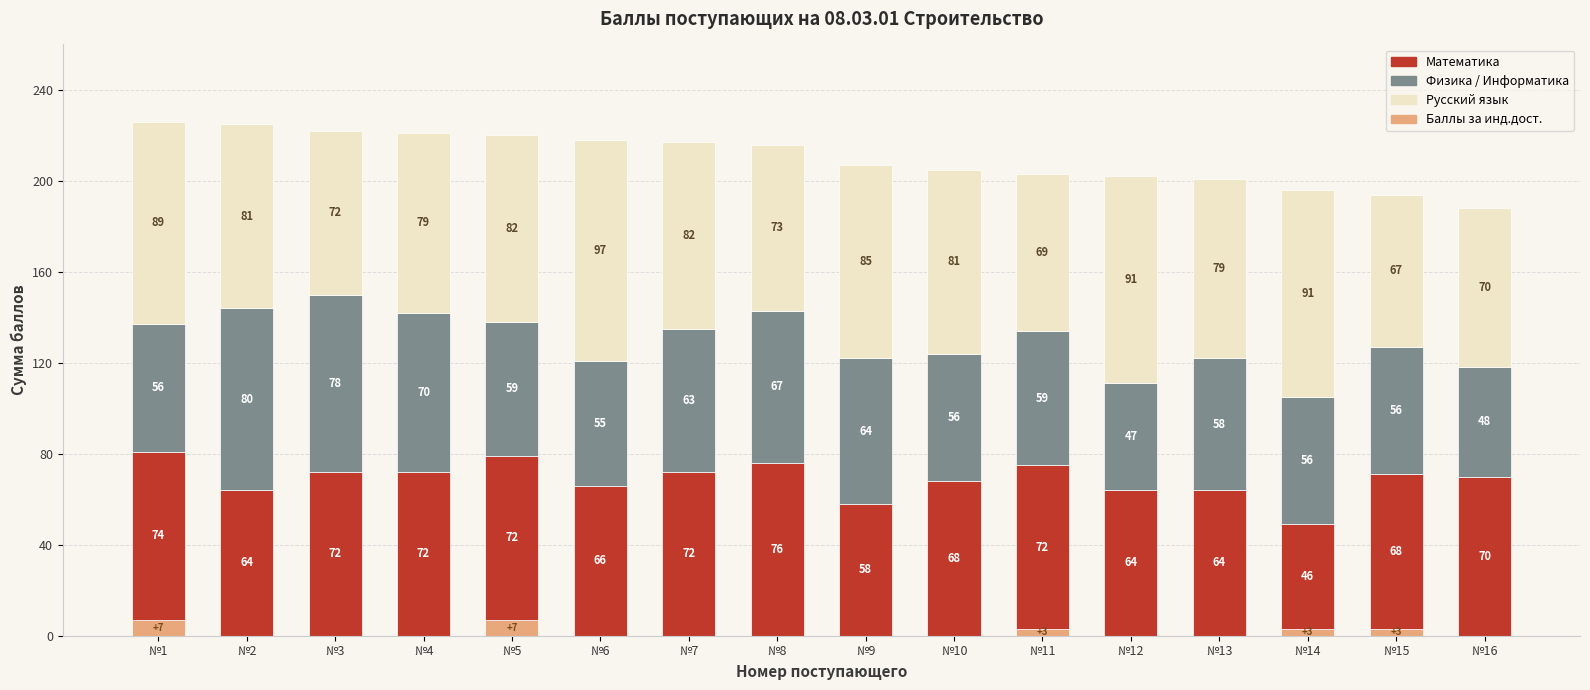

How many Баллы за инд.дост. values are between 0 and 3?

14